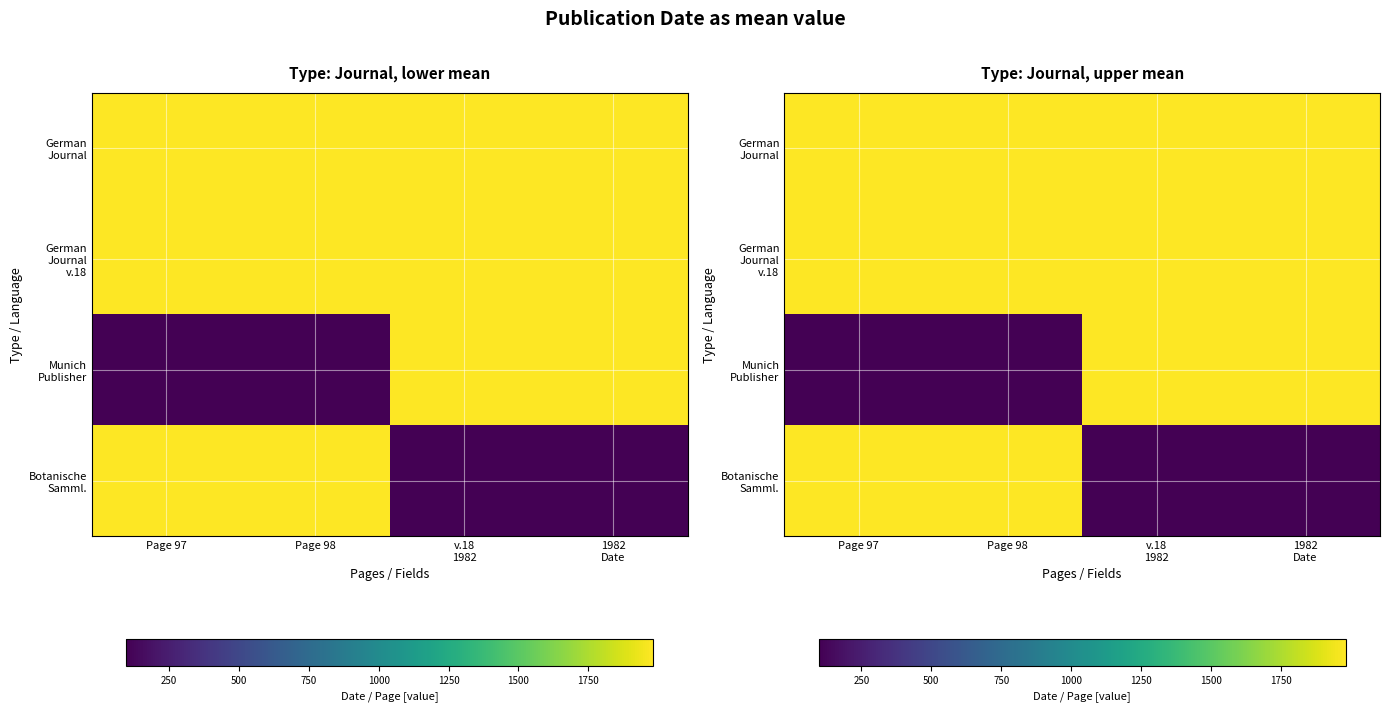

At how many categories does at least one series exceed 1975?

4